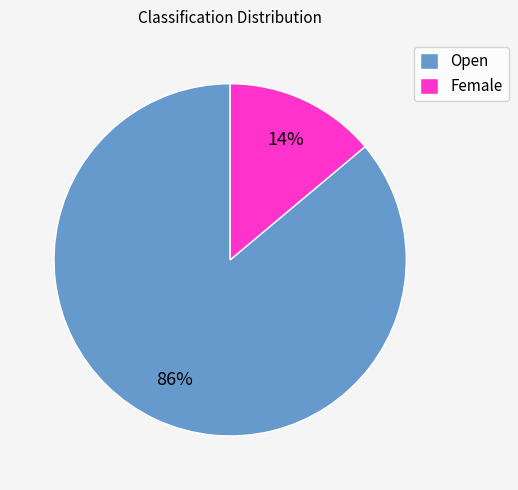

To the nearest percent, what percentage of the pie is Open?

86%